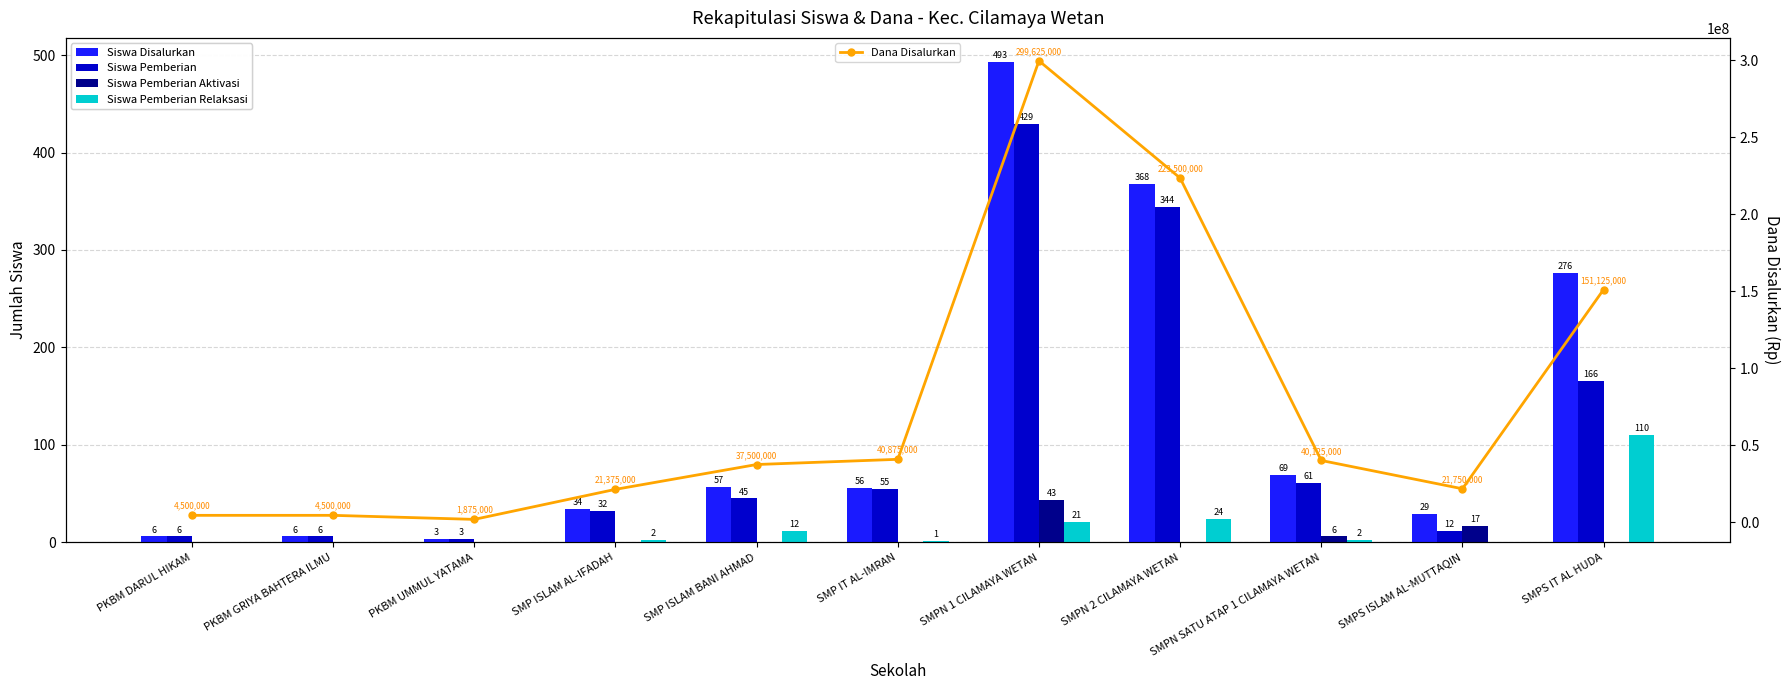

Does the chart contain any negative values?

No